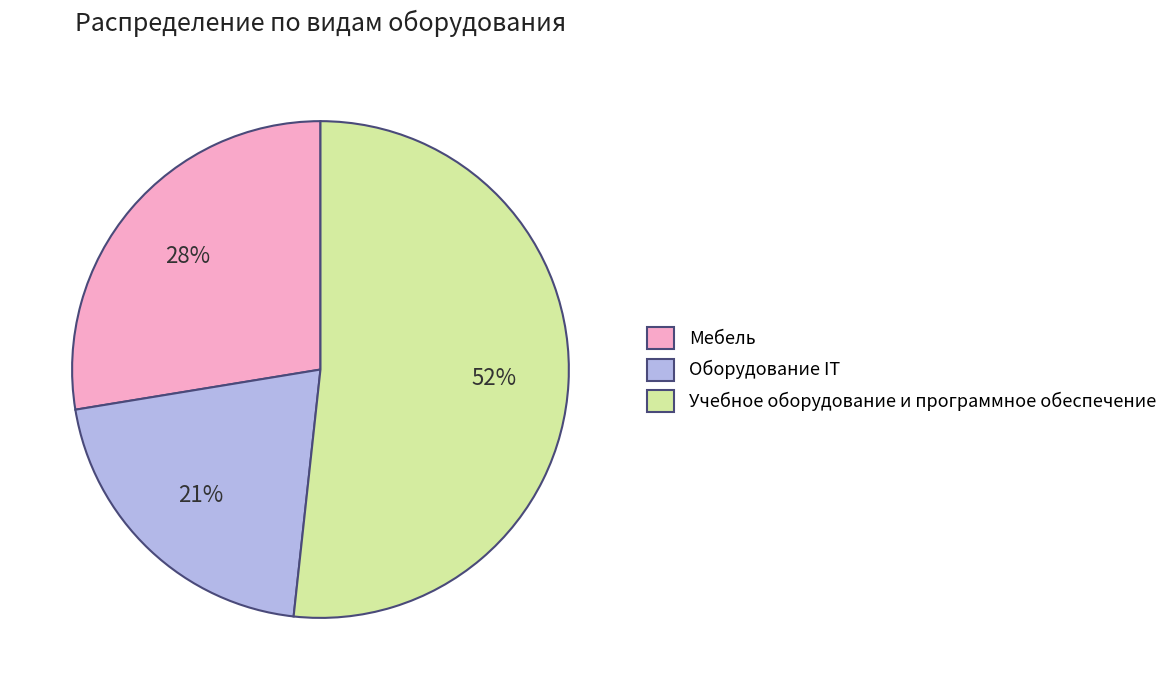

Which slice is the largest?

Учебное оборудование и программное обеспечение